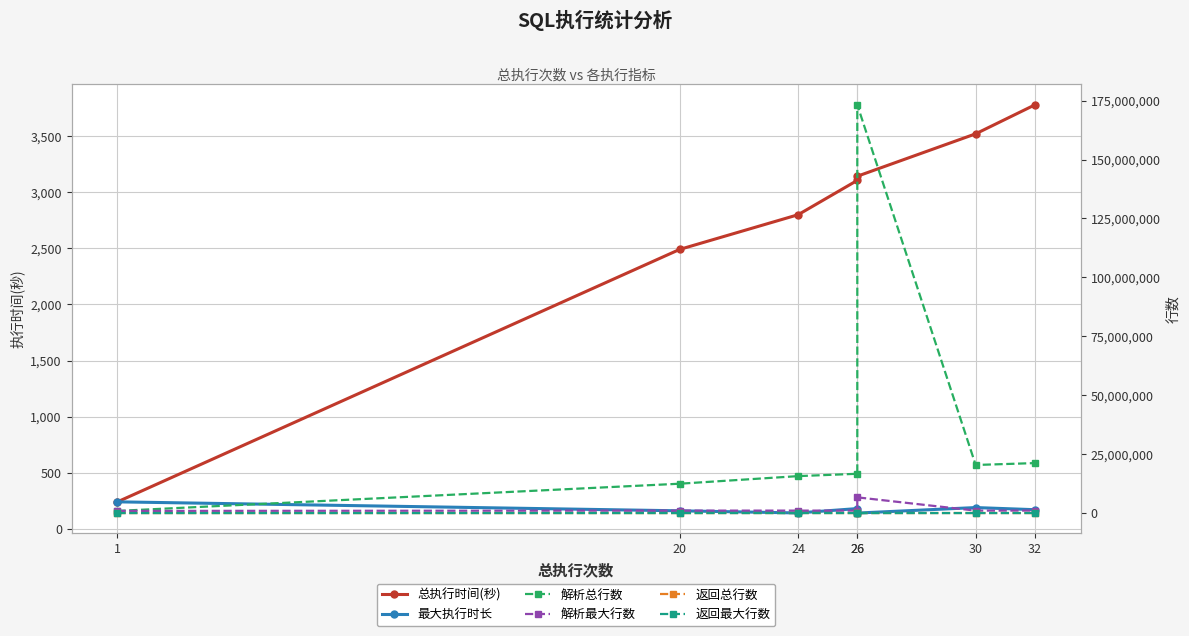

The value of 返回最大行数 at 30 is 1246. True or false?

True